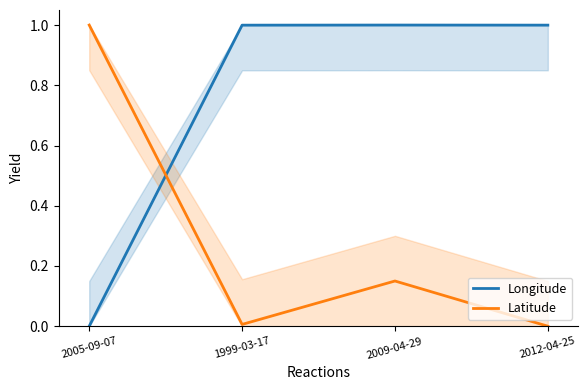

After their last crossing, which series has the higher values: Latitude or Longitude?

Longitude